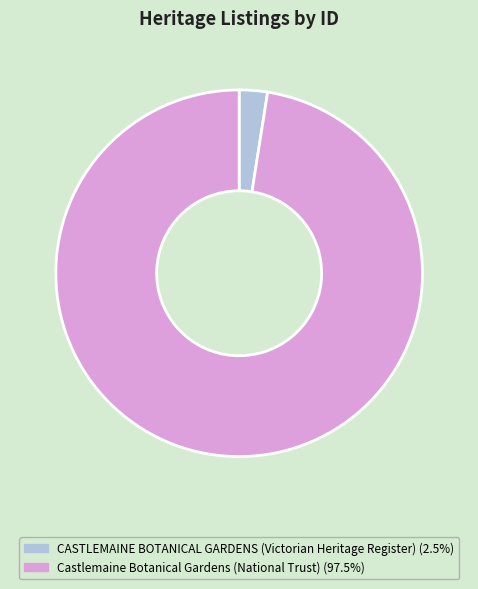

Rank the categories by value from lowest to highest.

CASTLEMAINE BOTANICAL GARDENS (Victorian Heritage Register), Castlemaine Botanical Gardens (National Trust)